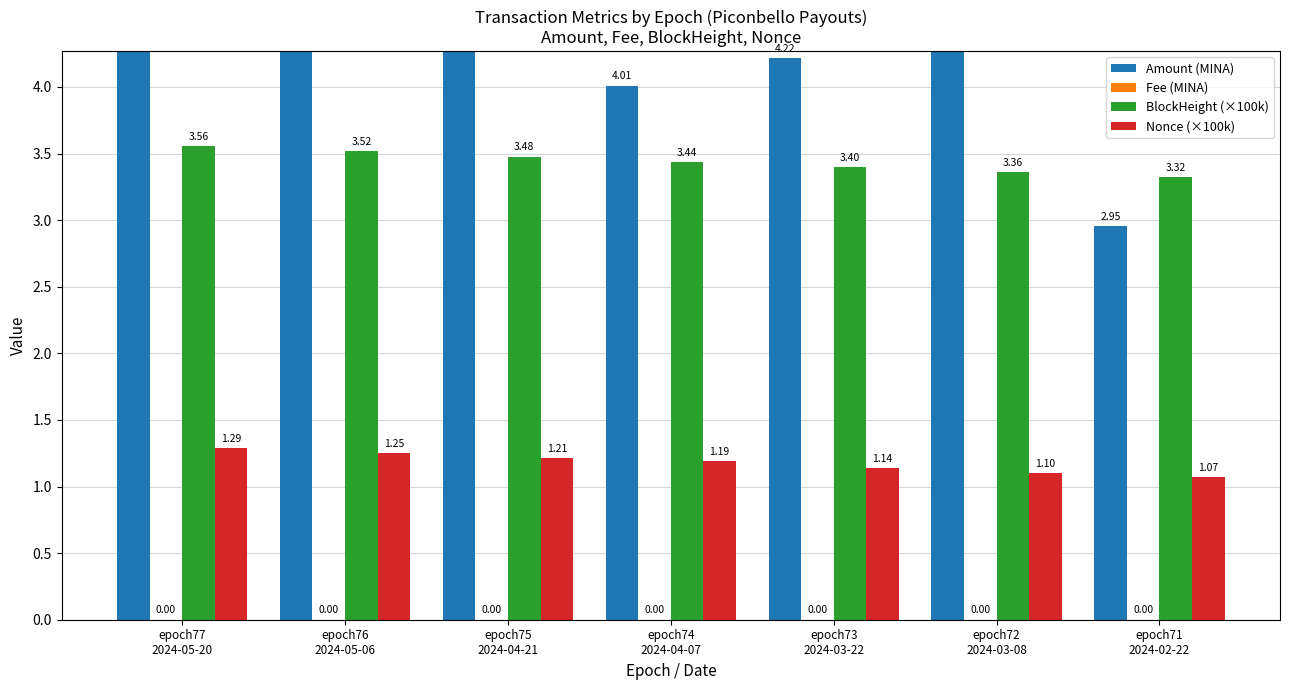

Rank the series by their maximum value, from highest to lowest.

Amount (MINA), BlockHeight (×100k), Nonce (×100k), Fee (MINA)